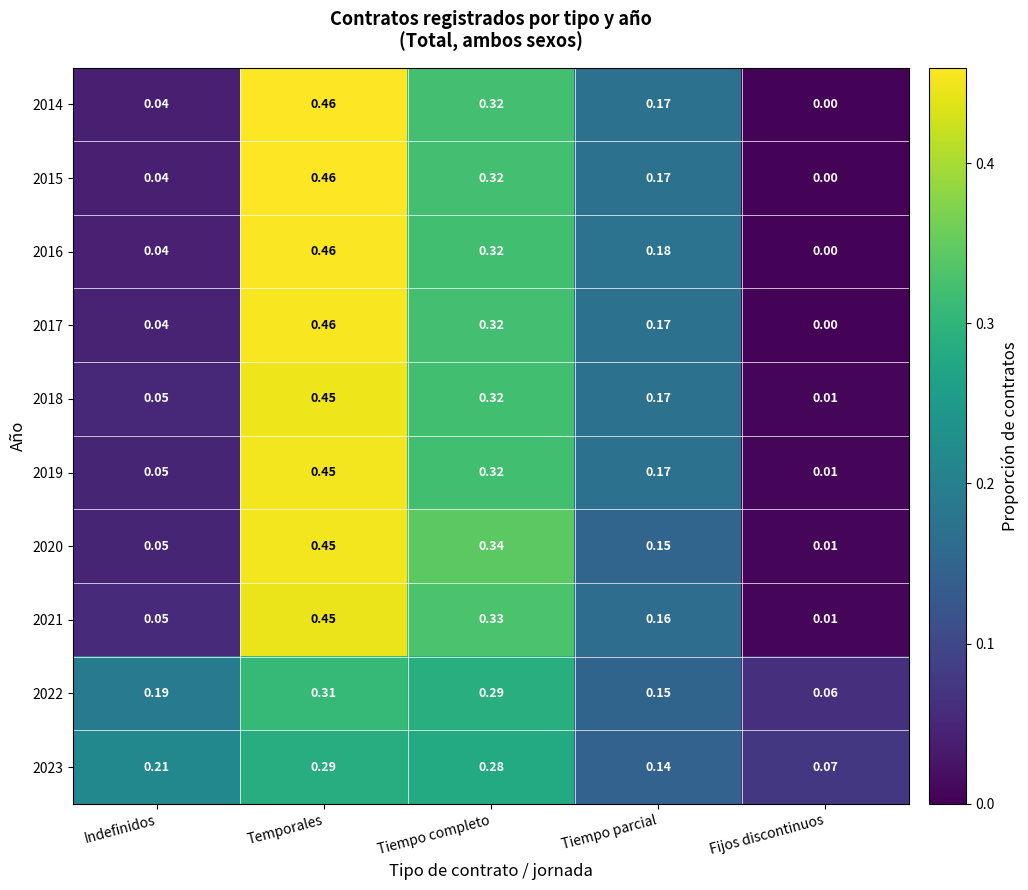

Which category has the lowest value across all series?

Fijos discontinuos